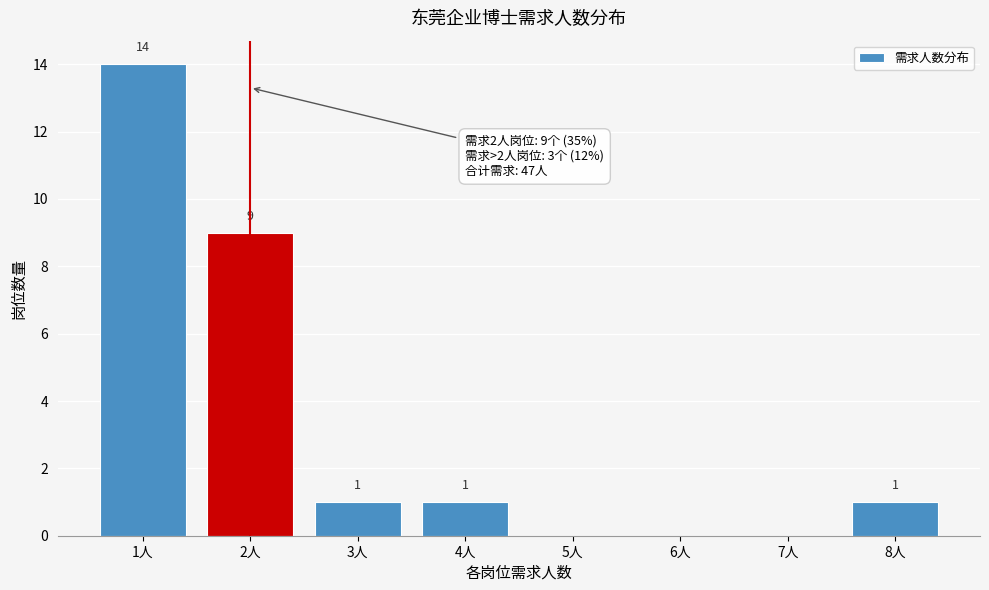

Reading right to left, what are all the values shown in this chart?

8人=1	7人=0	6人=0	5人=0	4人=1	3人=1	2人=9	1人=14